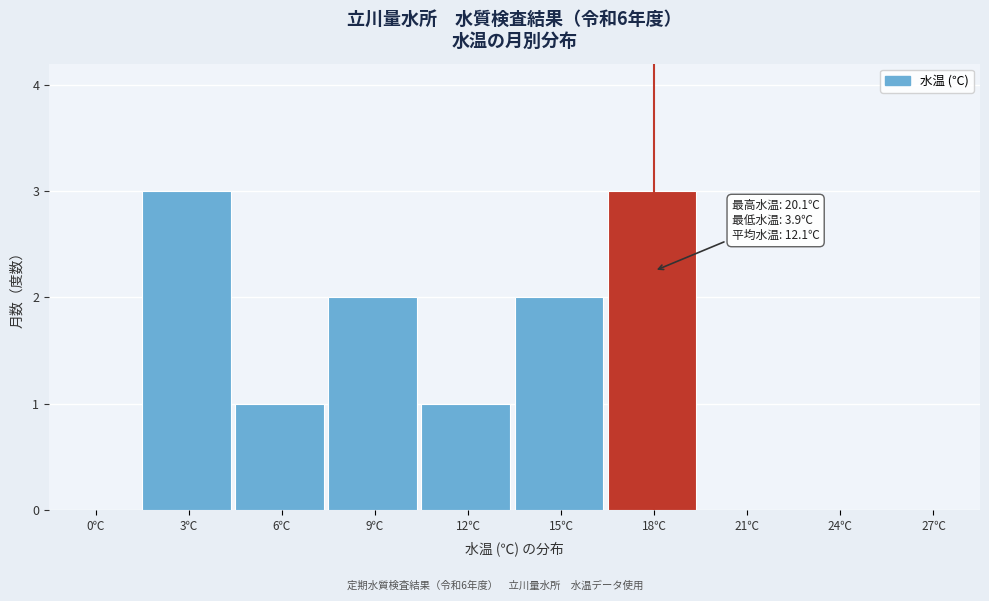

Reading right to left, extract all data points from this chart.

27℃=0	24℃=0	21℃=0	18℃=3	15℃=2	12℃=1	9℃=2	6℃=1	3℃=3	0℃=0